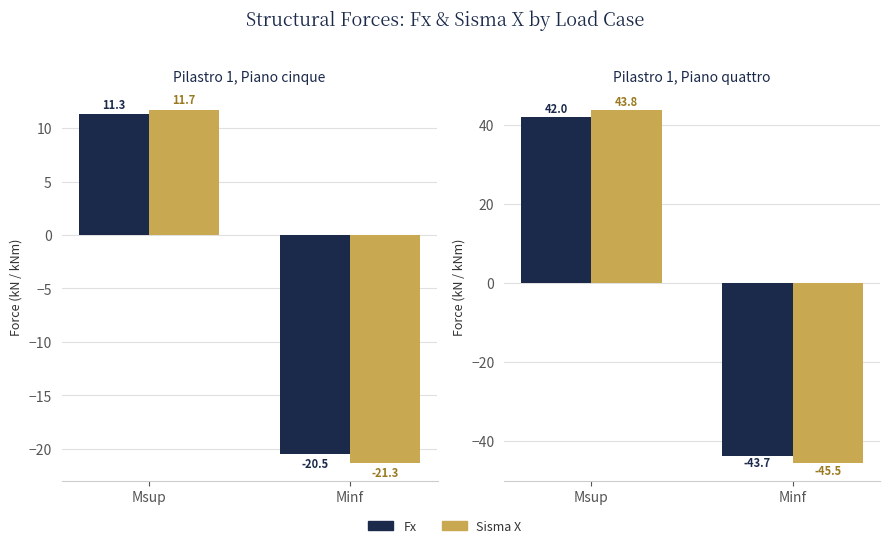

What position from the left is Msup?

1